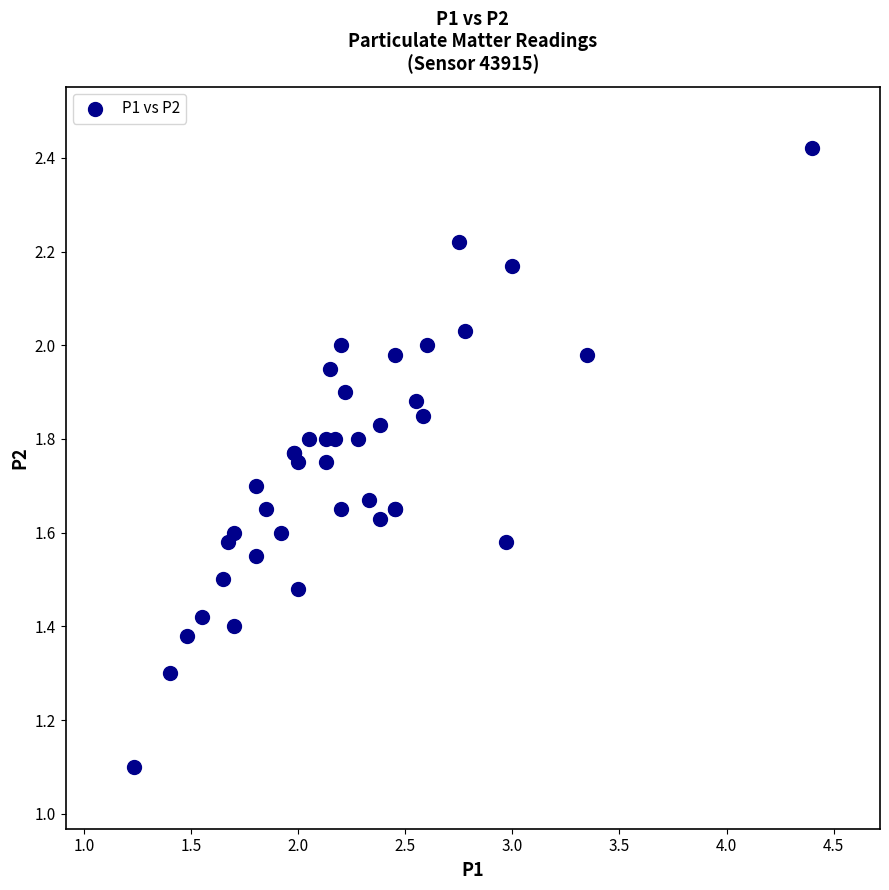

What Y value in the scatter plot is closest to 1?

1.1